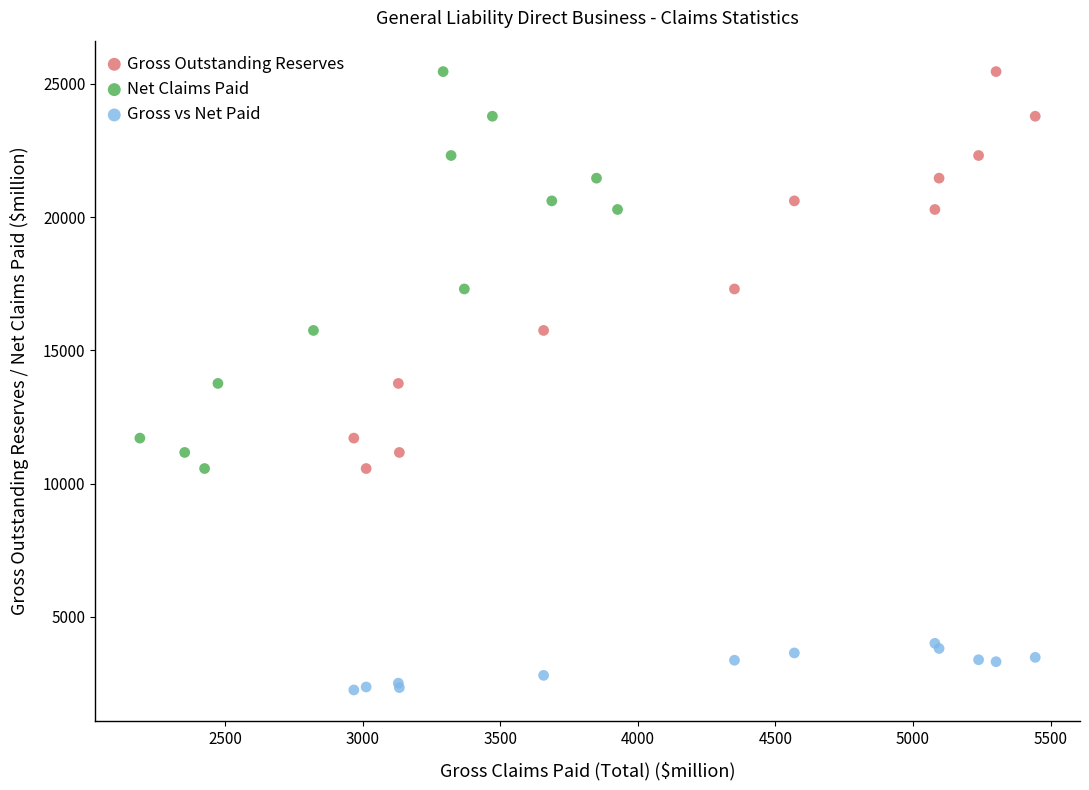

Which series contains the lowest Y value?

Gross vs Net Paid